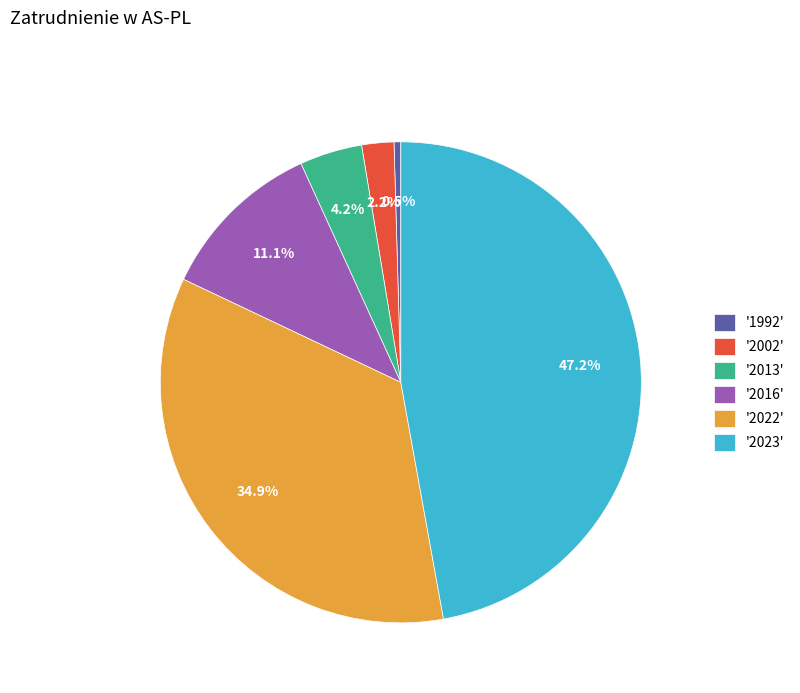

Rank the categories by value from lowest to highest.

'1992', '2002', '2013', '2016', '2022', '2023'